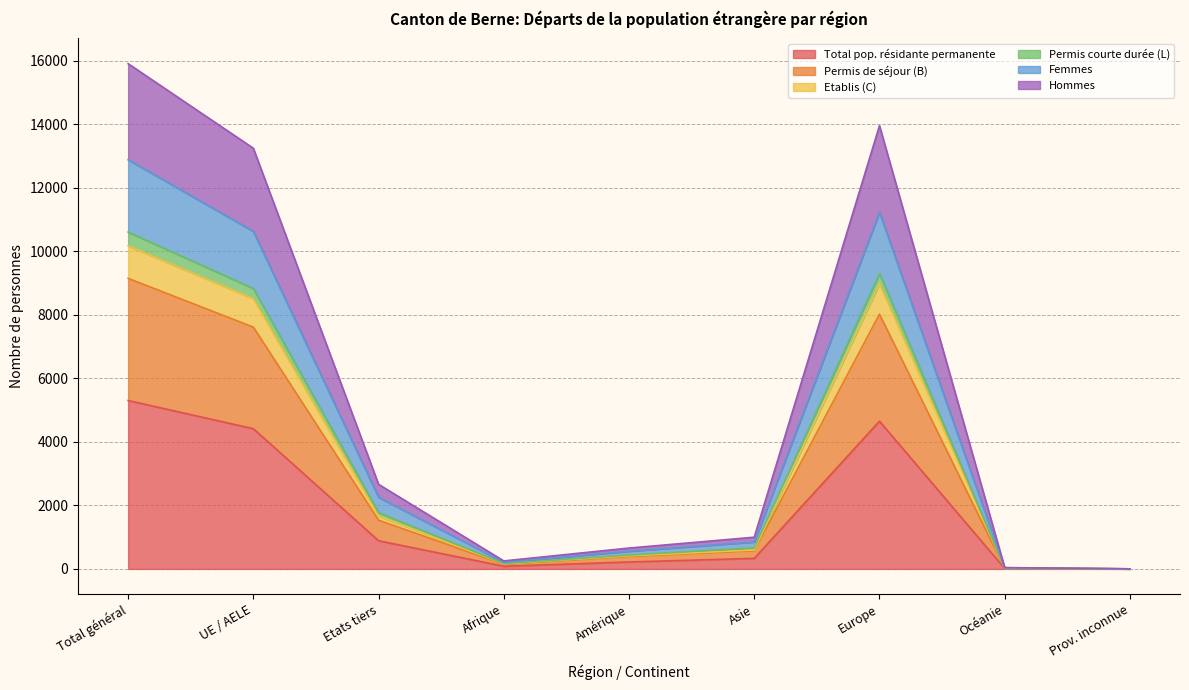

Which has a higher value, Etats tiers or Océanie?

Etats tiers